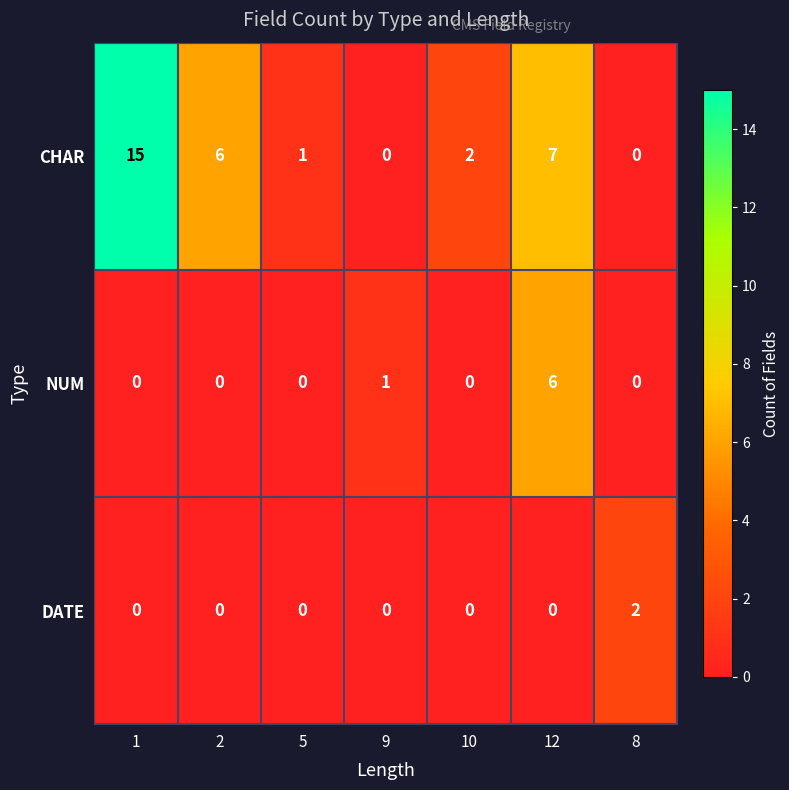

Reading left to right, extract all data points from this chart.

CHAR: 1=15	2=6	5=1	9=0	10=2	12=7	8=0
NUM: 1=0	2=0	5=0	9=1	10=0	12=6	8=0
DATE: 1=0	2=0	5=0	9=0	10=0	12=0	8=2